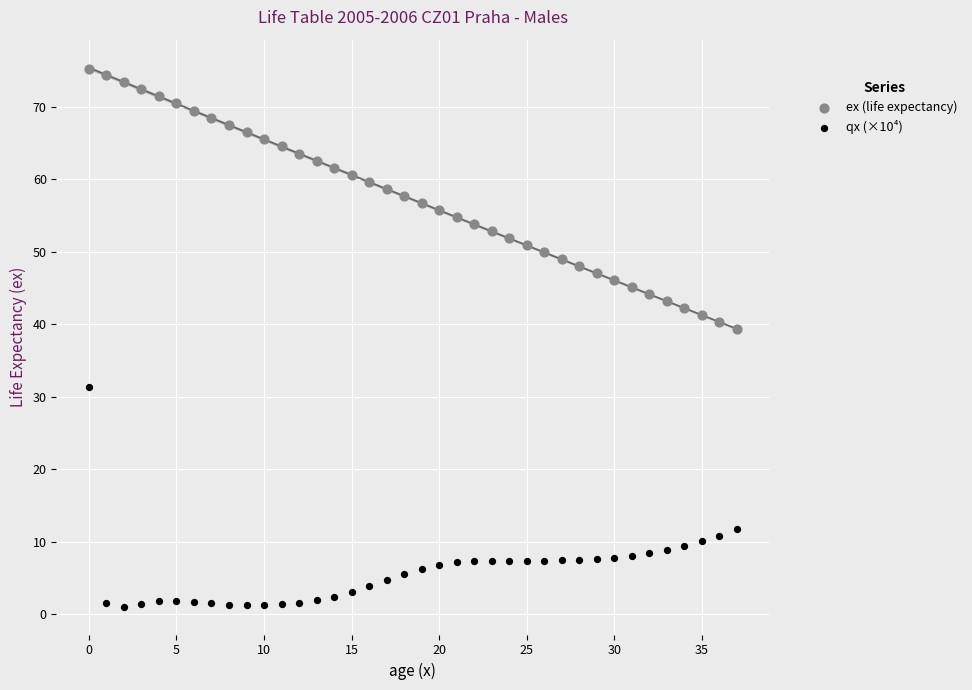

Which series has the largest Y range (max minus min)?

ex (life expectancy)